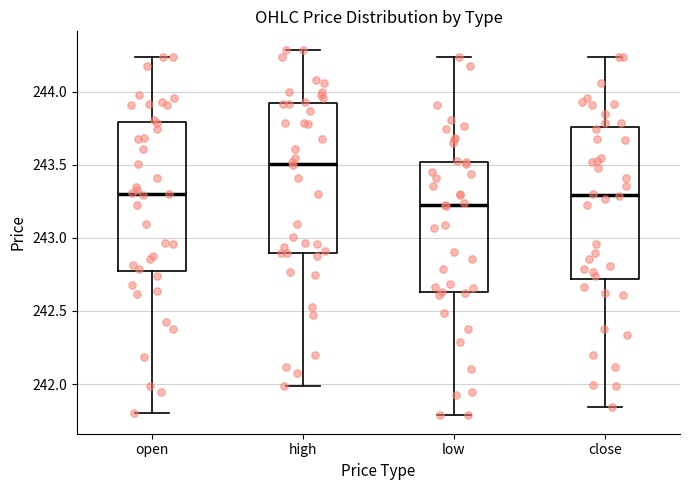

Where does the median line of the box for low sit on the y-axis? The values are not printed on the chart, so give them approximately, as read against the axis.

243.20